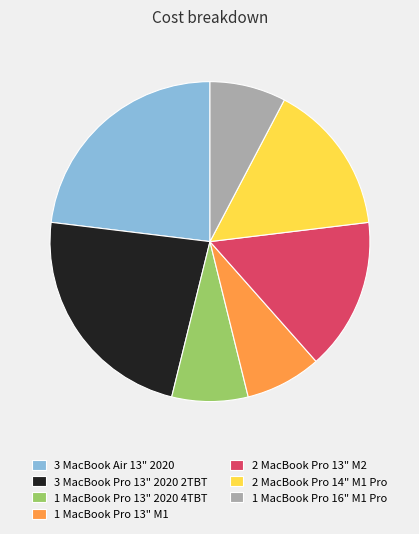

Is the sum of 2 MacBook Pro 13" M2 and 1 MacBook Pro 16" M1 Pro greater than half?

No